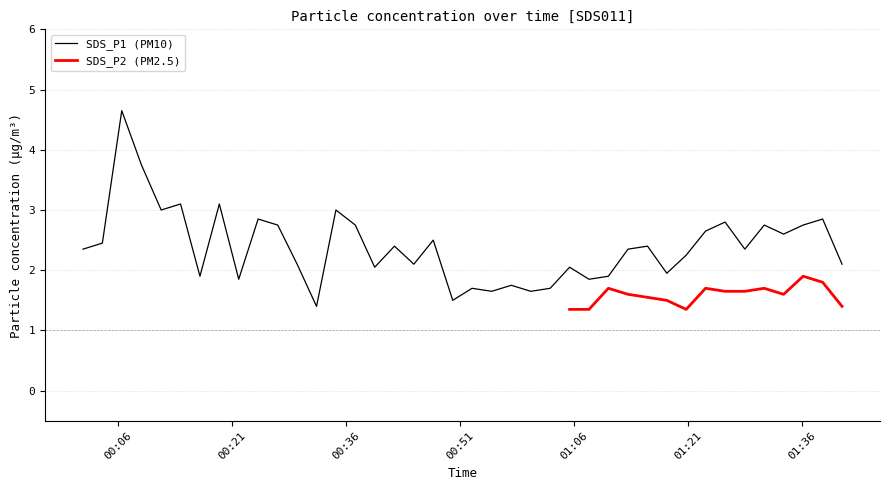

The chart shows a value of 2.5 at 23. True or false?

False